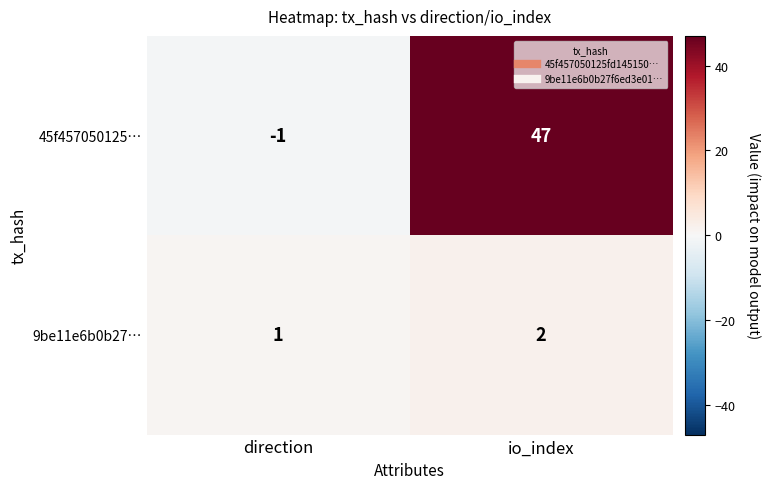

What is the sum of the 9be11e6b0b27… values at io_index and direction?

3